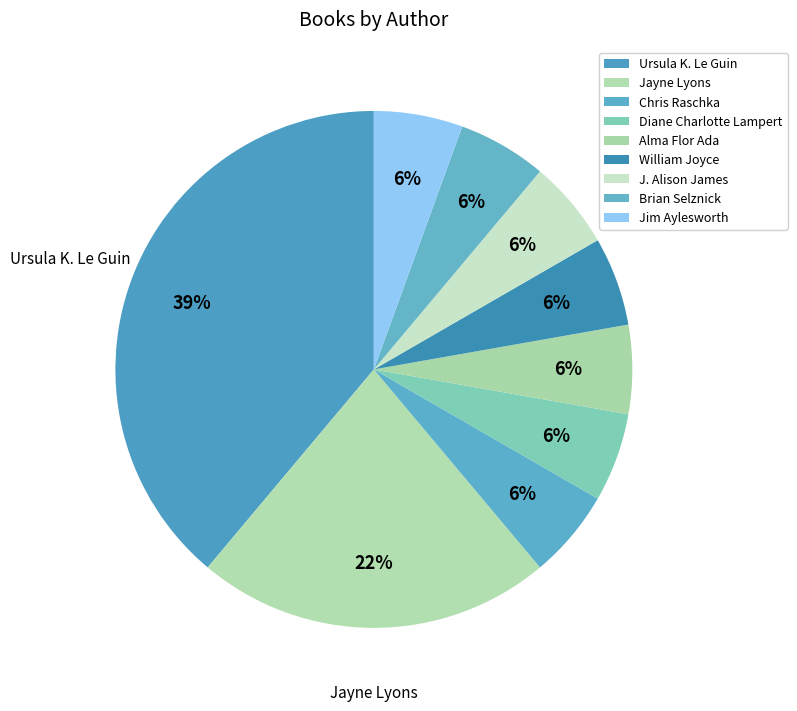

How many segments does this pie chart have?

9